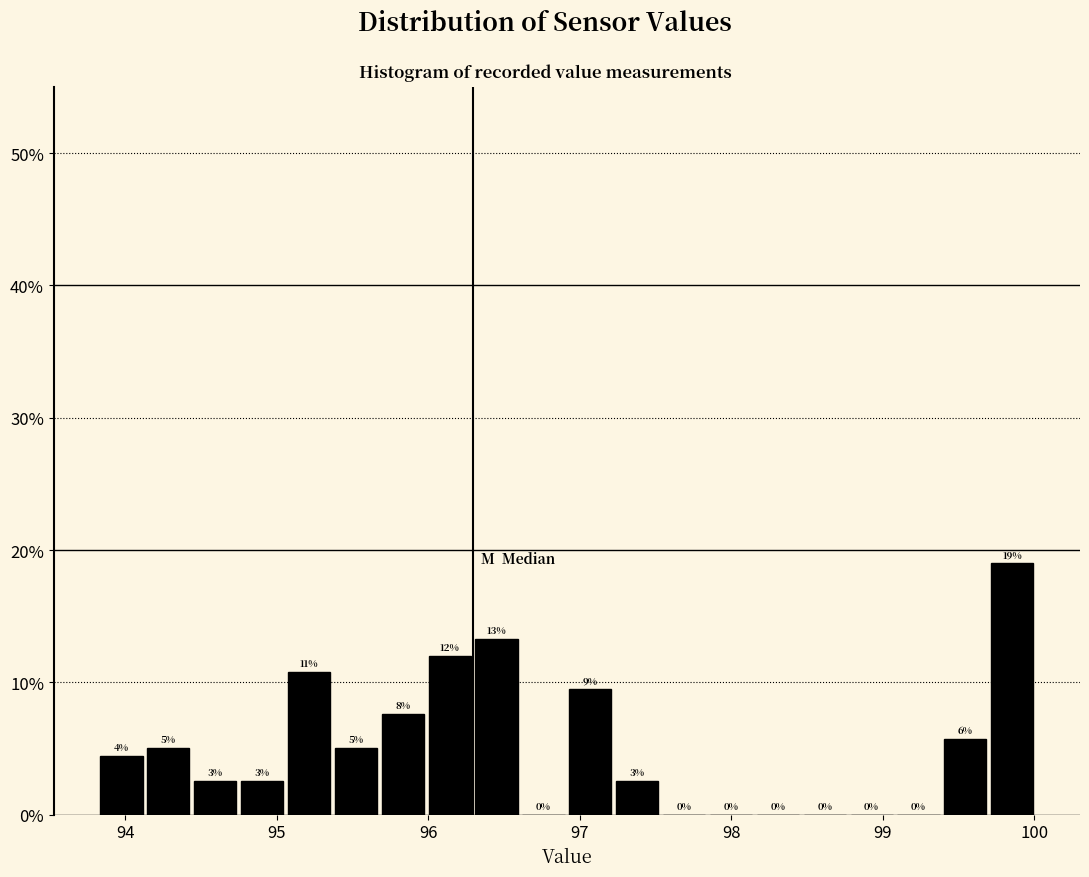

Read against the x-axis, roughly where is the centre of the tallest bar?

99.9